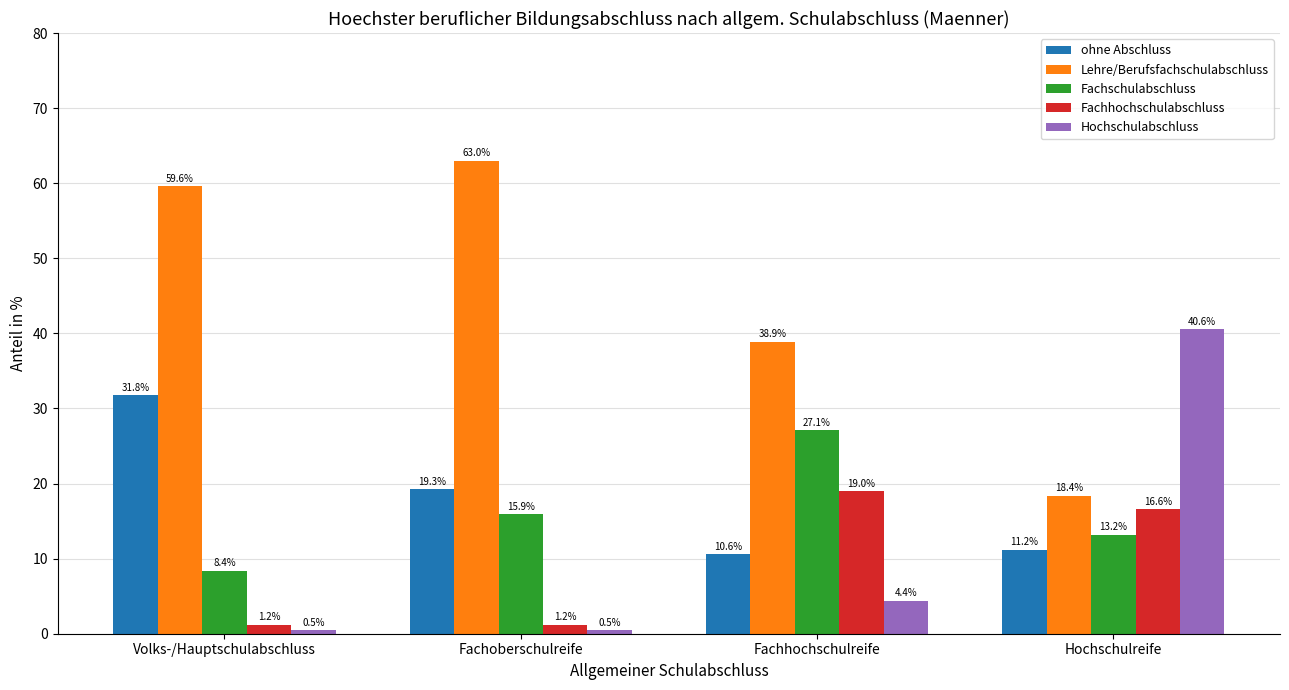

What are all the series names shown in the legend?

ohne Abschluss, Lehre/Berufsfachschulabschluss, Fachschulabschluss, Fachhochschulabschluss, Hochschulabschluss